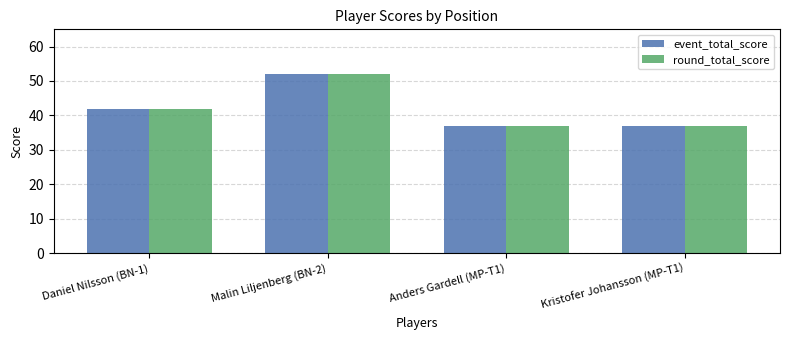

What is the label of the 2nd bar from the left?

Malin Liljenberg (BN-2)